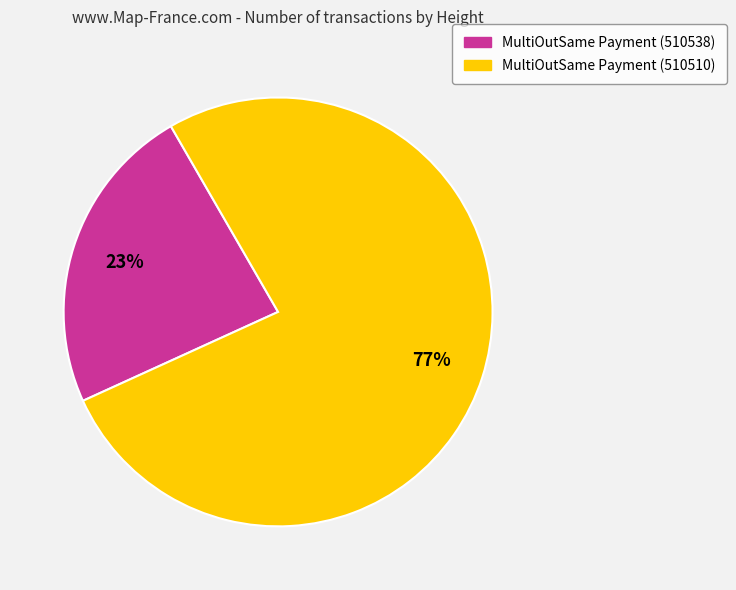

Rank the categories by value from lowest to highest.

MultiOutSame Payment (510538), MultiOutSame Payment (510510)